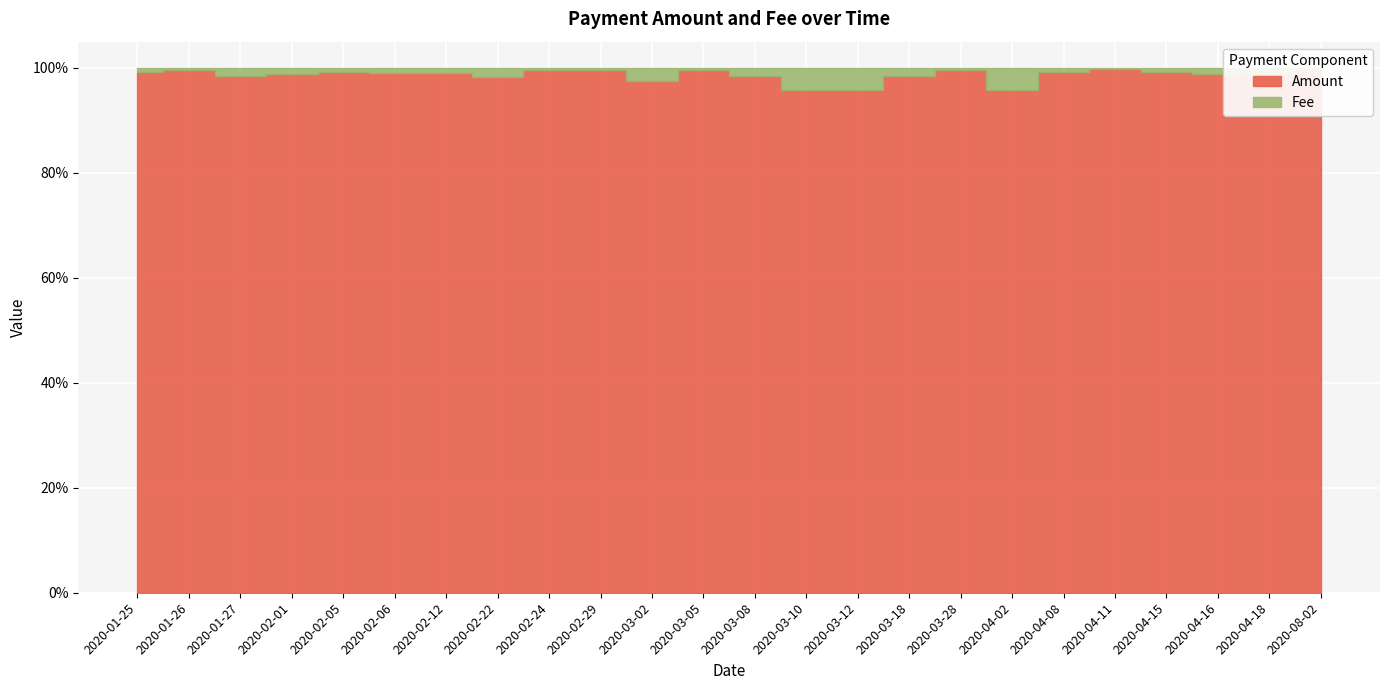

True or false: Amount has a value of 1.0 at 2020-03-12.

True